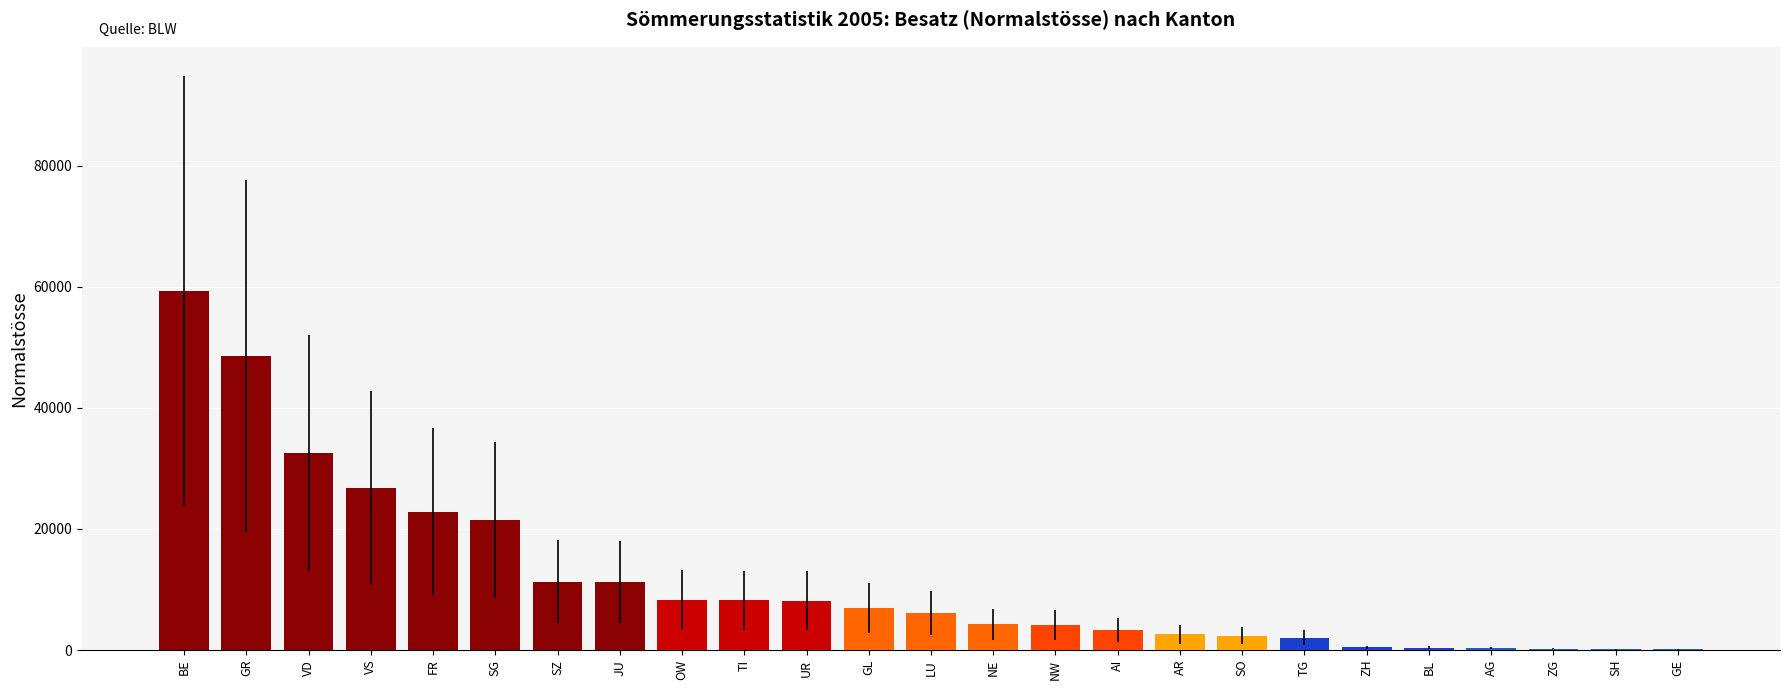

What is the sum of the values at JU and NW?

15415.6